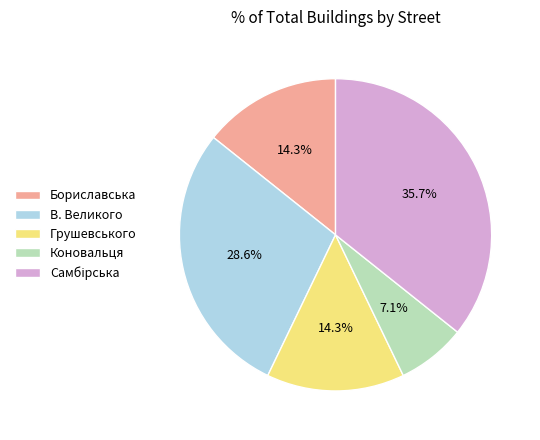

To the nearest percent, what is the combined percentage of В. Великого and Бориславська?

43%